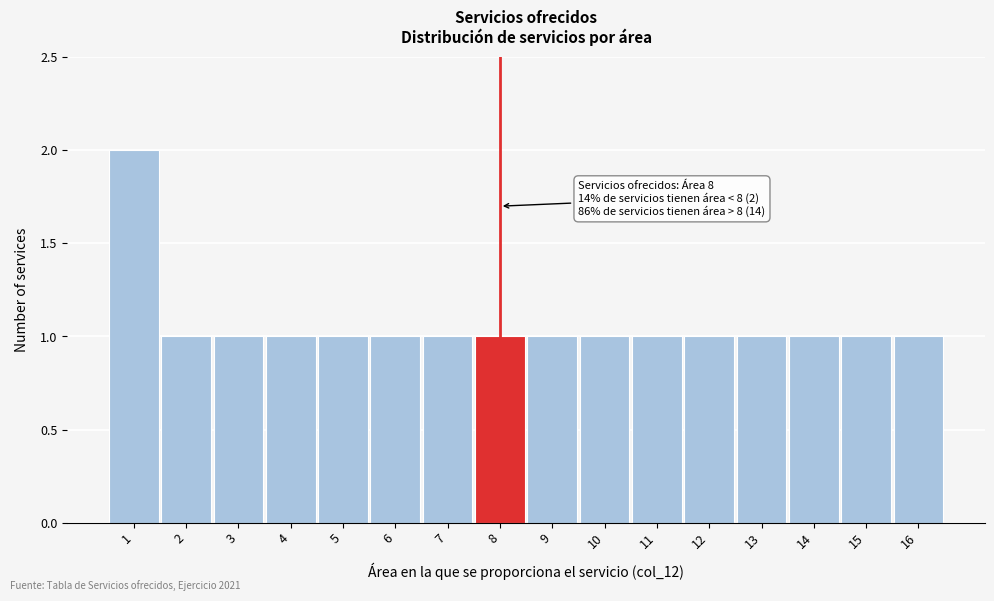

Over which range of the x-axis is the bar tallest?

0.5 to 1.5